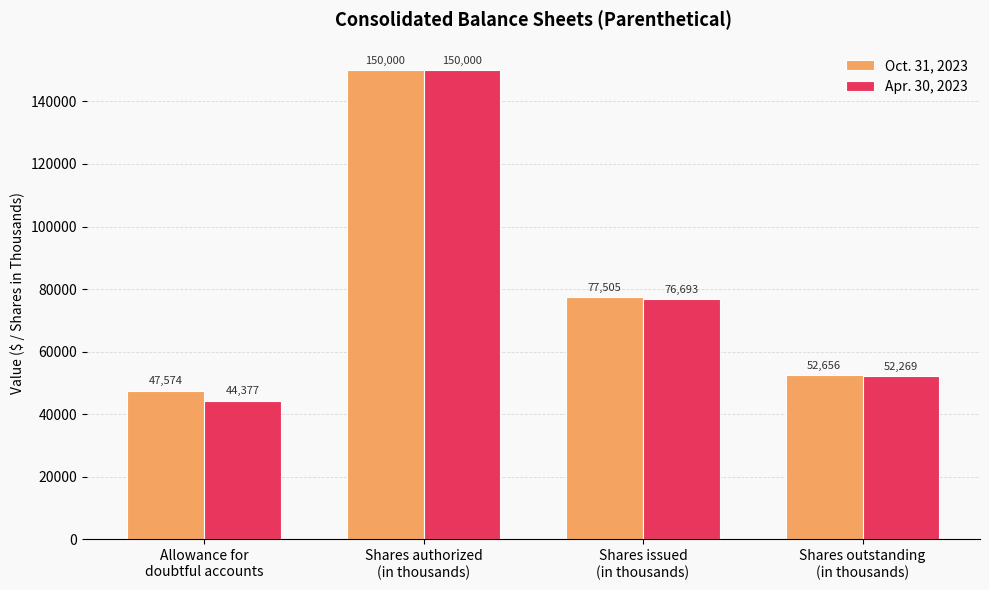

List the series in order of their overall mean, lowest first.

Apr. 30, 2023, Oct. 31, 2023